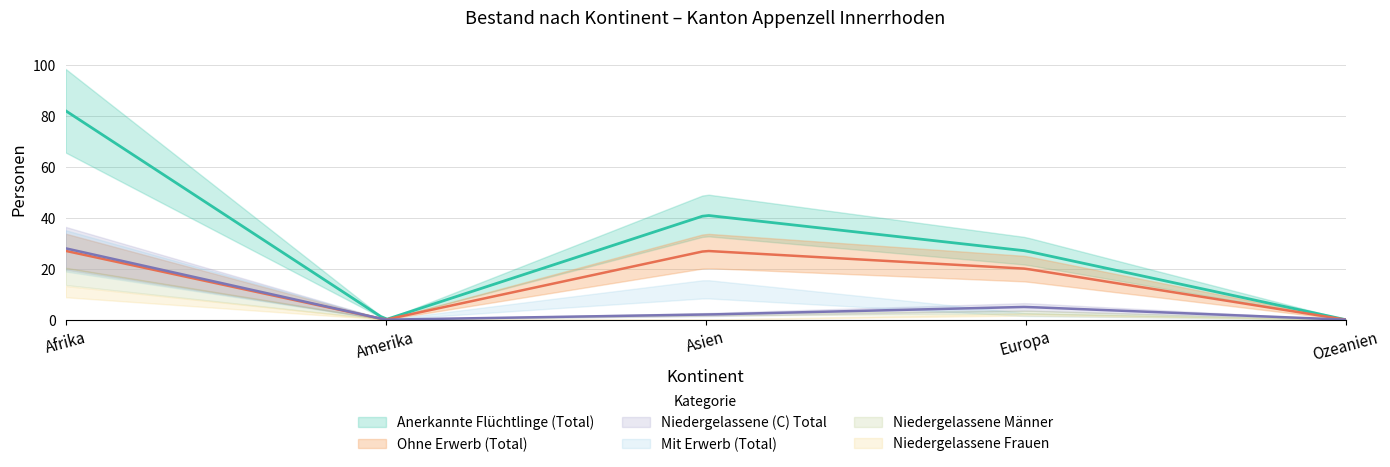

Reading left to right, list all the values displayed in this chart.

Ohne Erwerb (Total): Afrika=27	Amerika=0	Asien=27	Europa=20	Ozeanien=0
Mit Erwerb (Total): Afrika=27	Amerika=0	Asien=12	Europa=2	Ozeanien=0
Niedergelassene (C) Total: Afrika=28	Amerika=0	Asien=2	Europa=5	Ozeanien=0
Anerkannte Flüchtlinge (Total): Afrika=82	Amerika=0	Asien=41	Europa=27	Ozeanien=0
Niedergelassene Männer: Afrika=17	Amerika=0	Asien=2	Europa=3	Ozeanien=0
Niedergelassene Frauen: Afrika=11	Amerika=0	Asien=0	Europa=2	Ozeanien=0